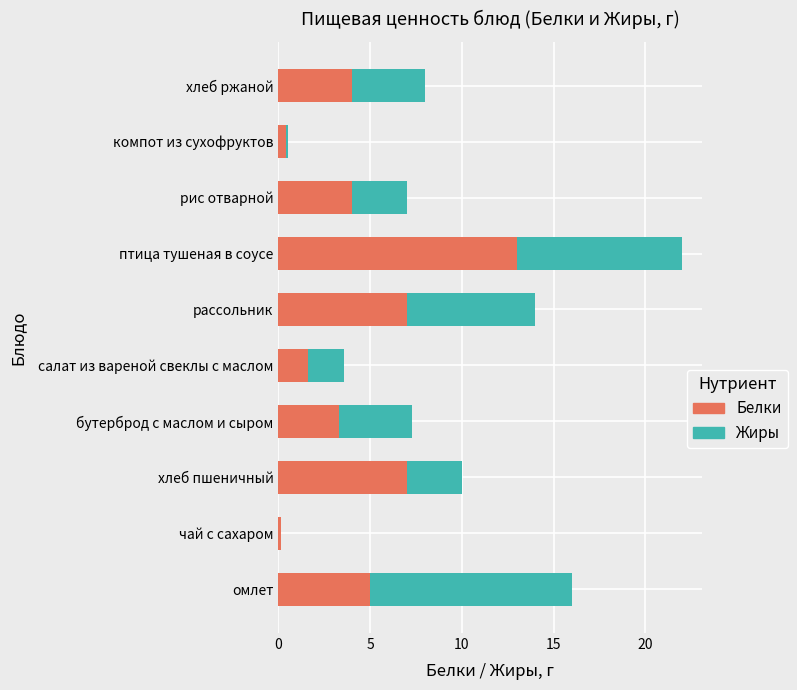

What is the sum of the Белки values at хлеб пшеничный and рассольник?

14.0